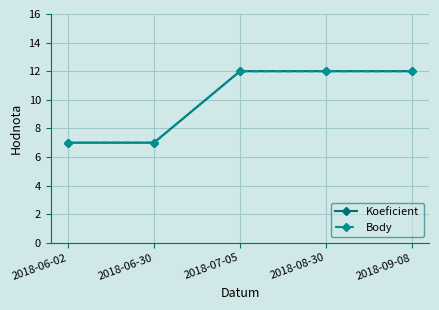

Is it true that Body equals 7 at 2018-06-30?

True